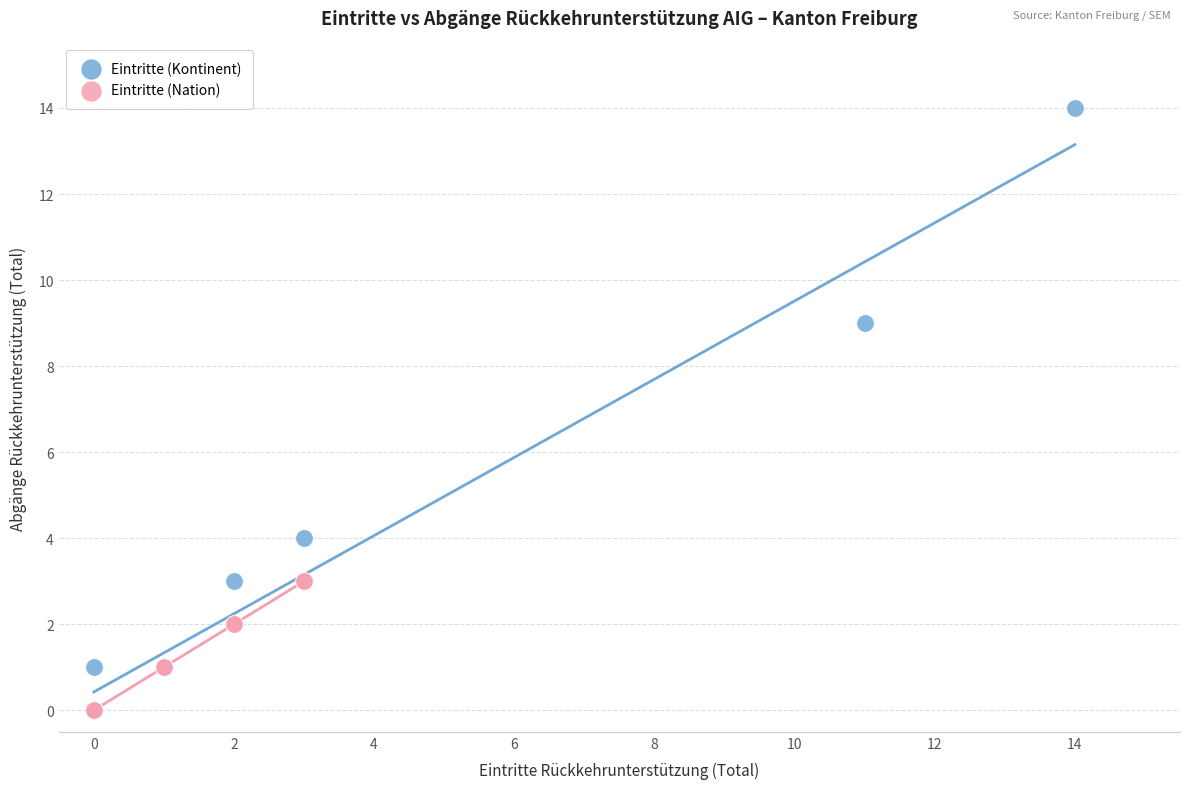

Which series reaches the maximum Y coordinate?

Eintritte (Kontinent)